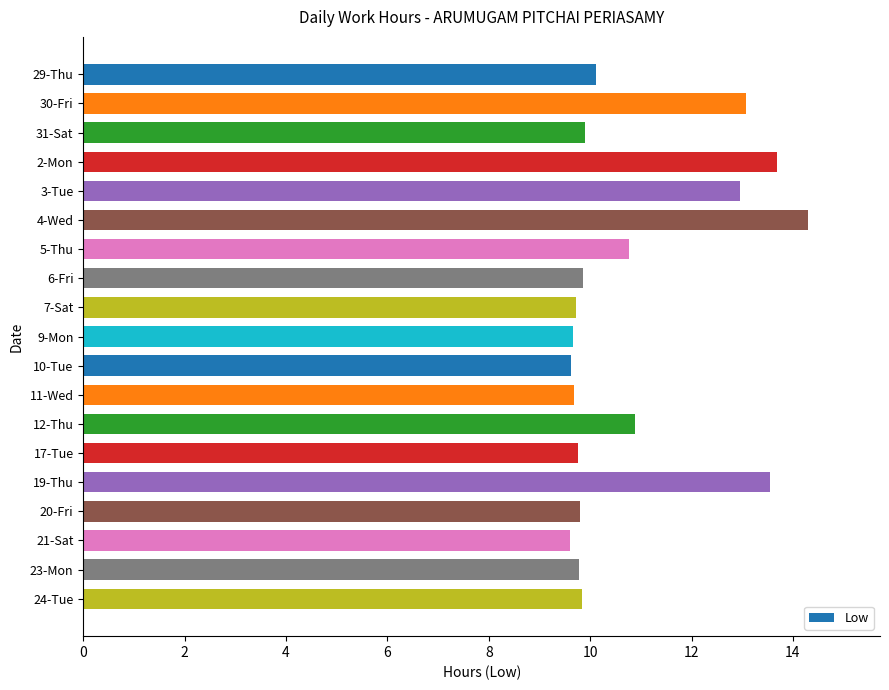

True or false: the data shows 12.6 at 9-Mon.

False